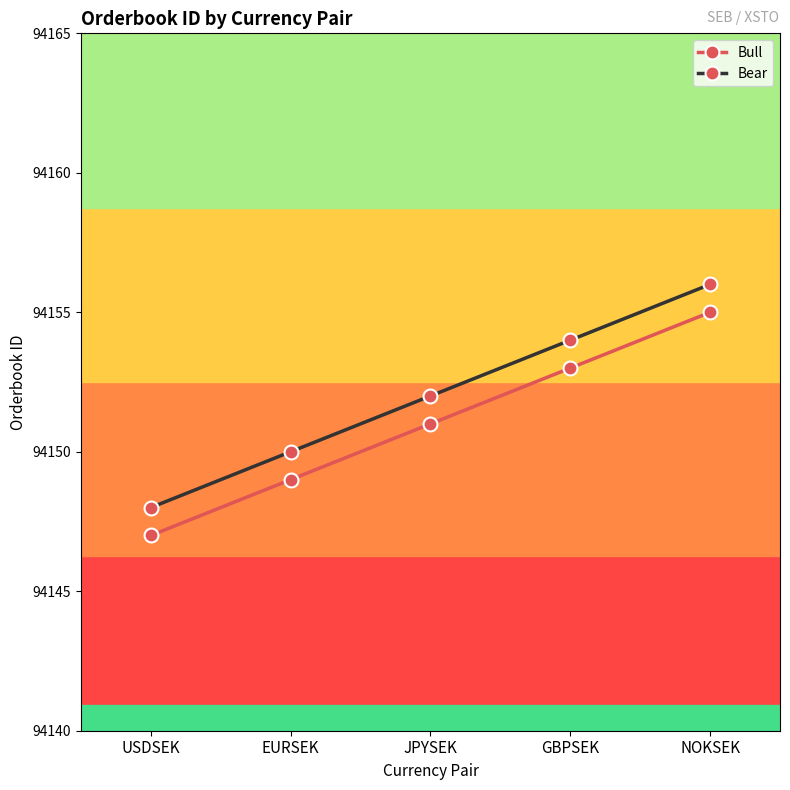

What is the label of the 2nd point from the right?

GBPSEK